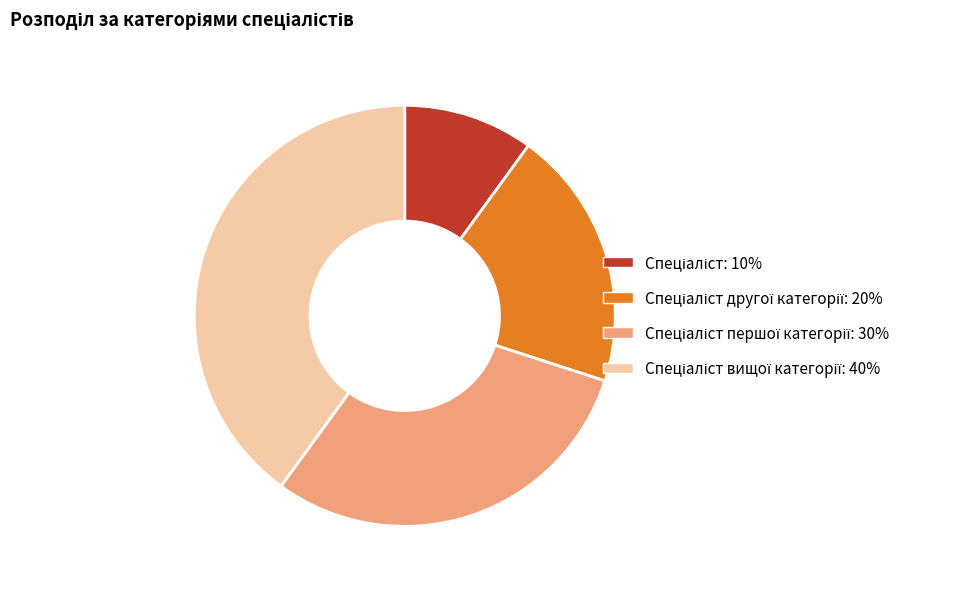

Is there a majority slice in this chart?

No